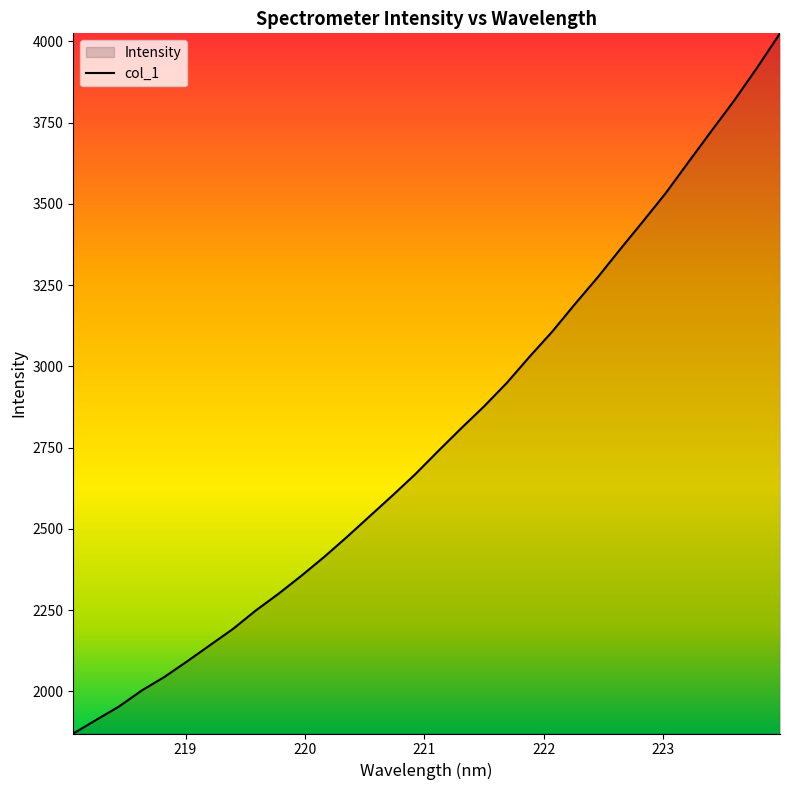

What is the smallest value displayed?

1870.6